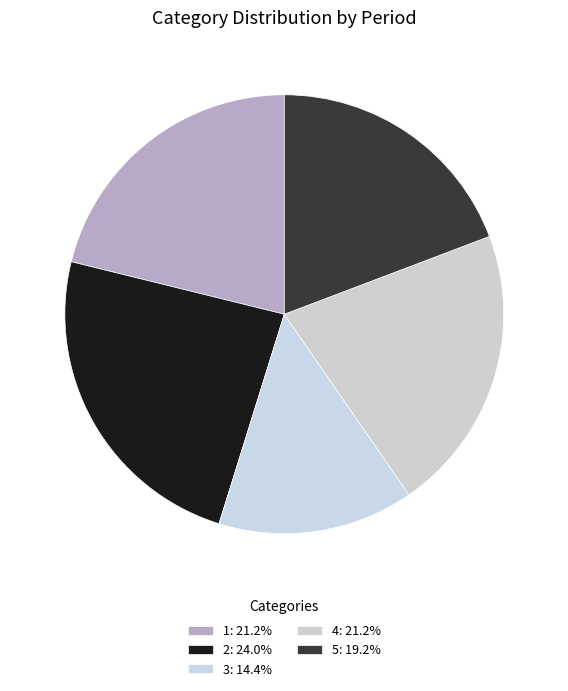

How many segments does this pie chart have?

5